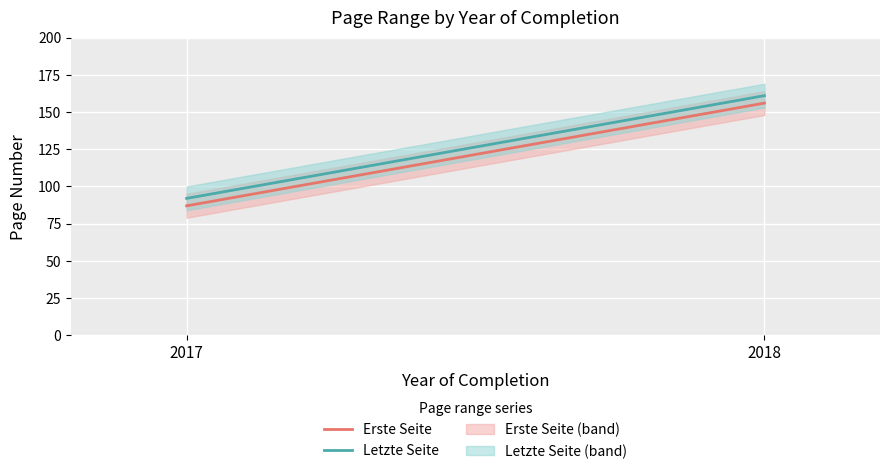

What is the sum of the Erste Seite values at 2017 and 2018?

243.0